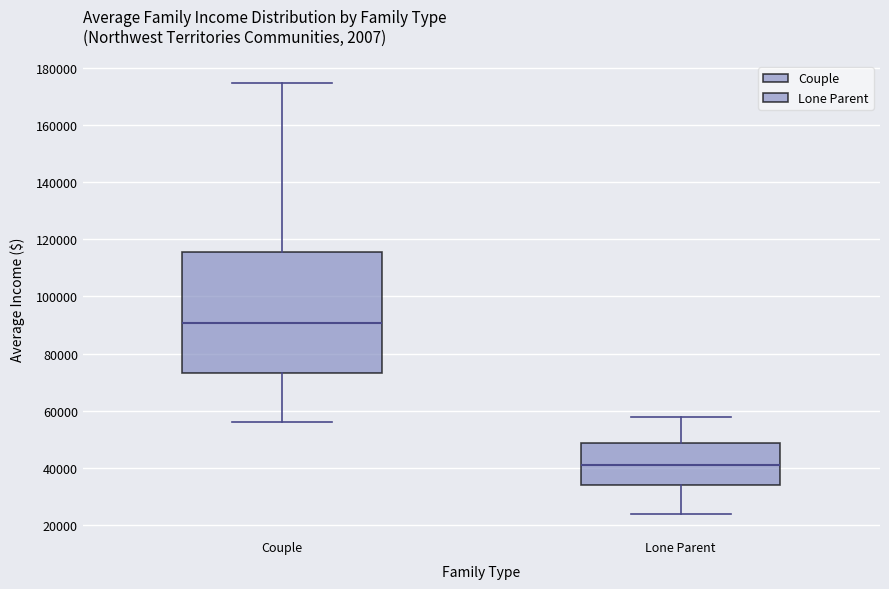

Reading left to right, read every box against the y-axis: the position of its median line, the range the box covers, and the ends of its whiskers. The values are not printed on the chart, so give them approximately, as read against the axis.

Couple: median 90000, box 74000 to 116000, whiskers 56000 to 174000
Lone Parent: median 42000, box 34000 to 48000, whiskers 24000 to 58000